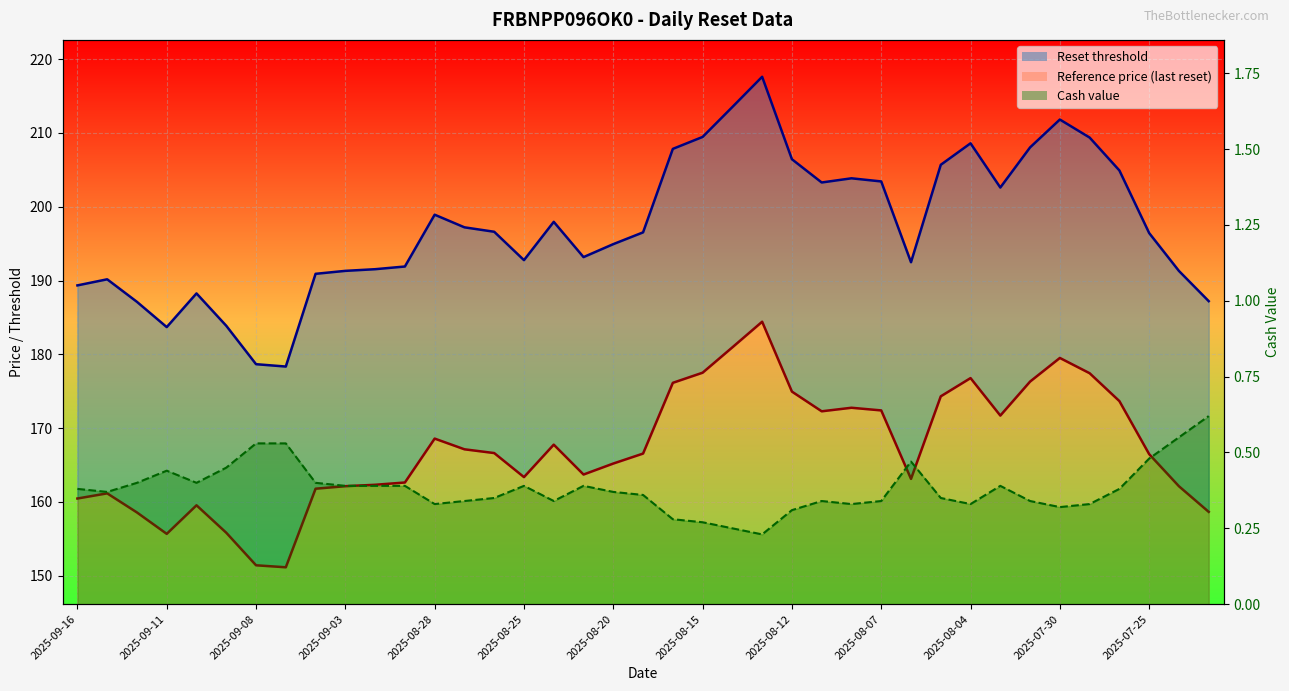

At which label does Reference price (last reset) reach its minimum?

2025-09-05